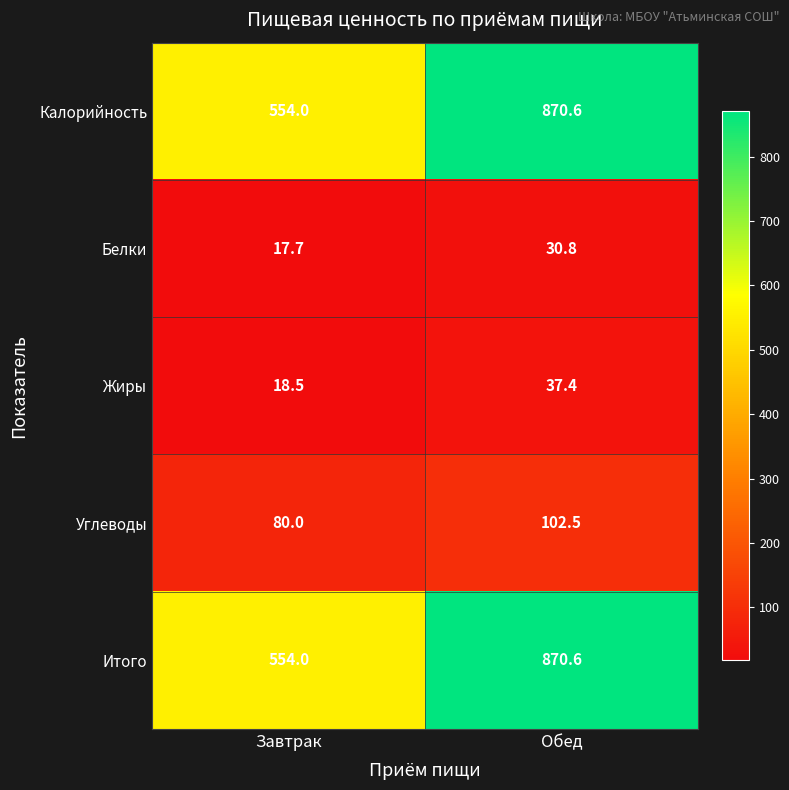

How many data points in Белки are less than 30?

1